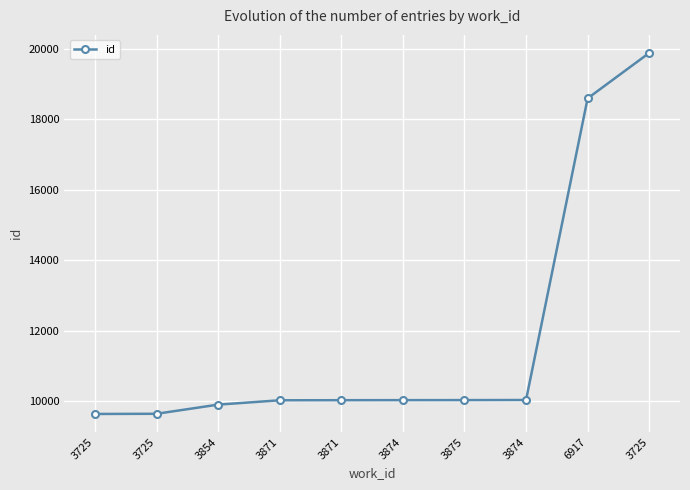

How many lines are shown in the chart?

1